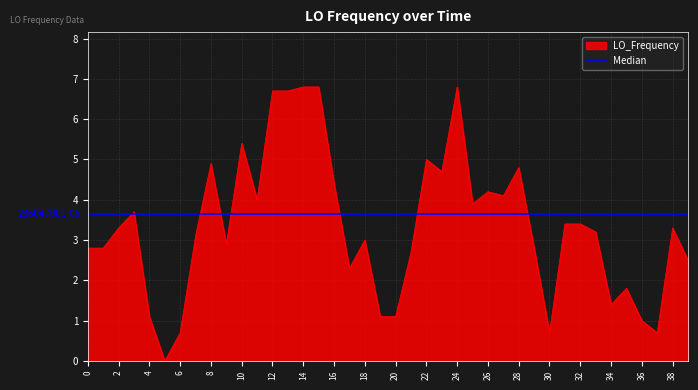

How many values are below 3?

17